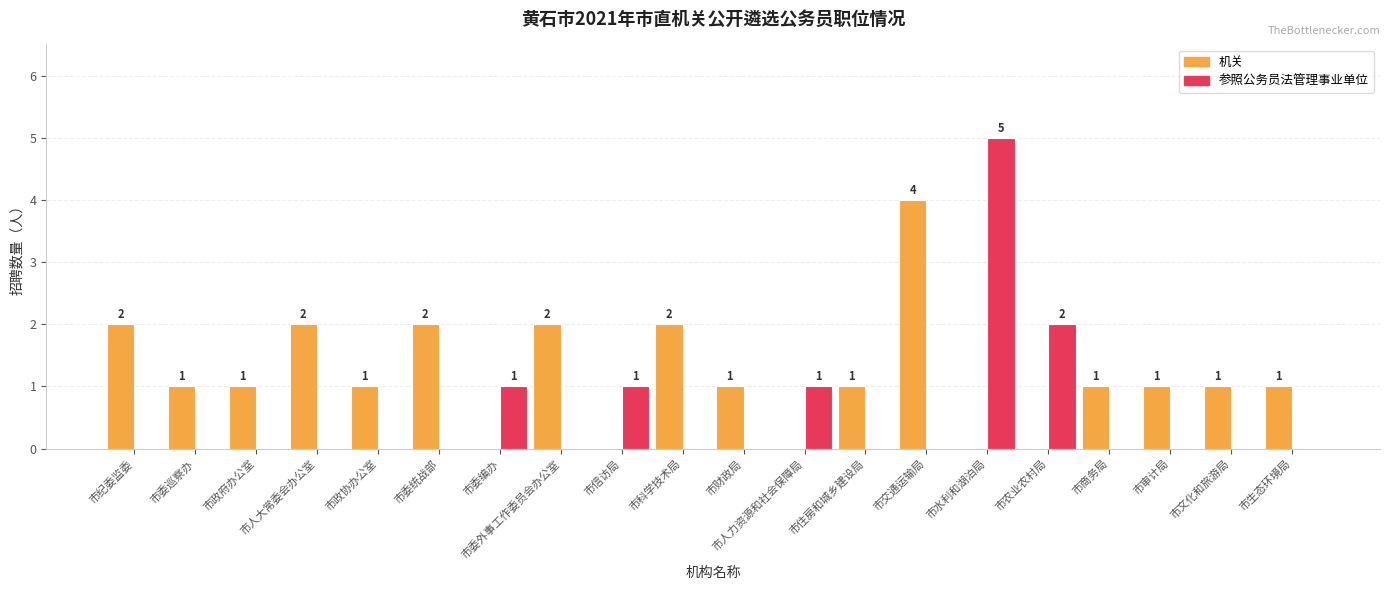

Where is 参照公务员法管理事业单位 nearest to the value 2?

市农业农村局